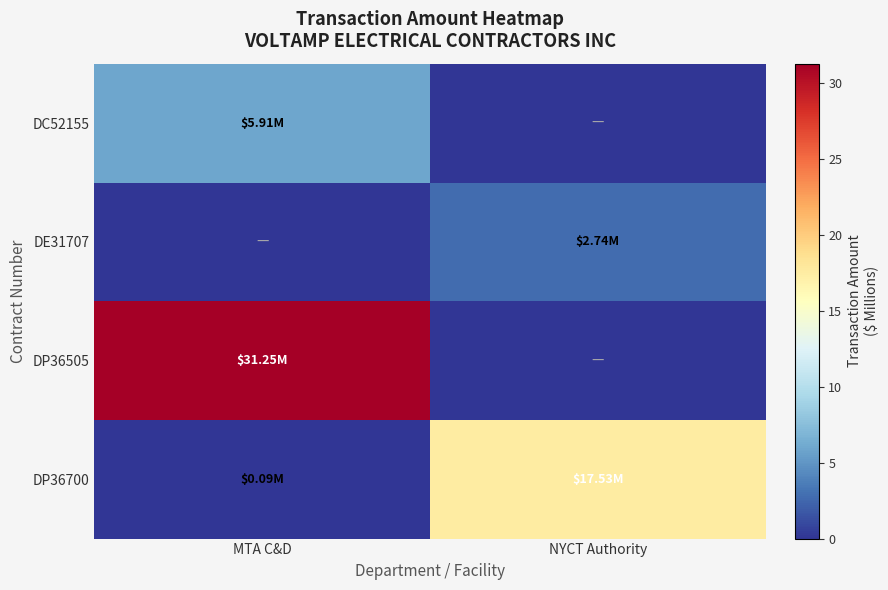

List the series in order of their peak value, highest first.

DP36505, DP36700, DC52155, DE31707